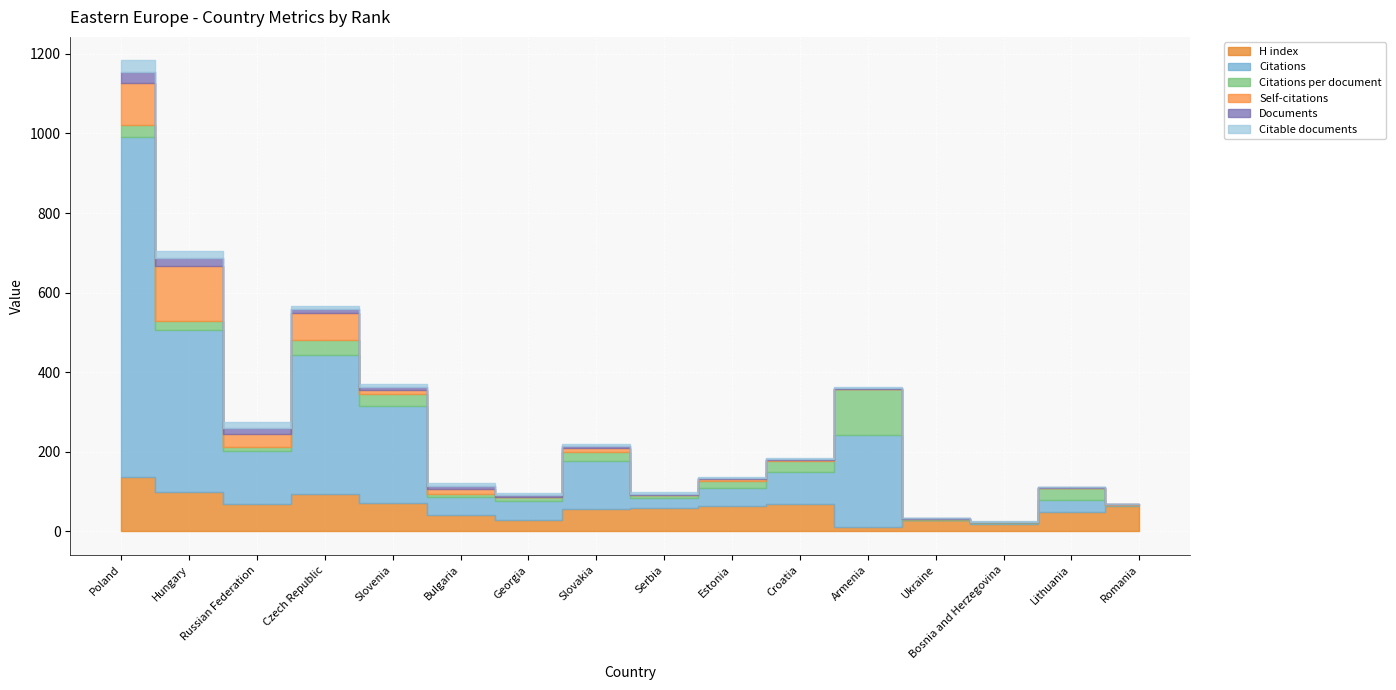

What is the total value across all series at Bosnia and Herzegovina?

25.0